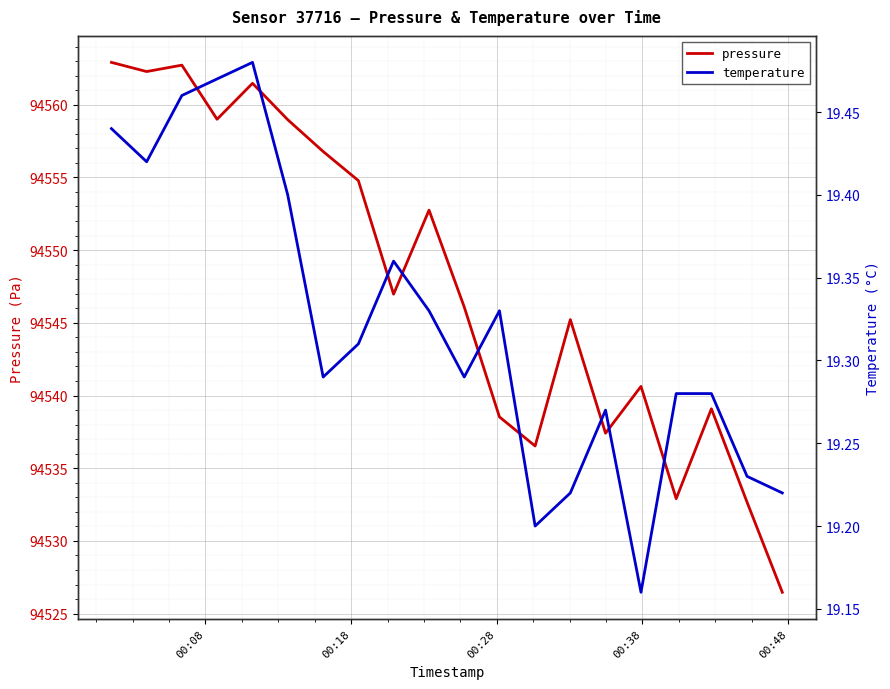

In temperature, how many points are higher than both neighbors (excluding endpoints)?

4